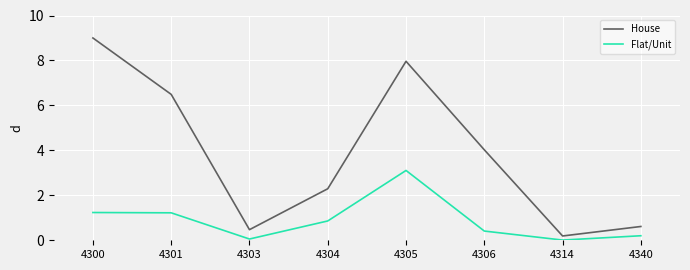

True or false: House and Flat/Unit intersect in this chart.

False